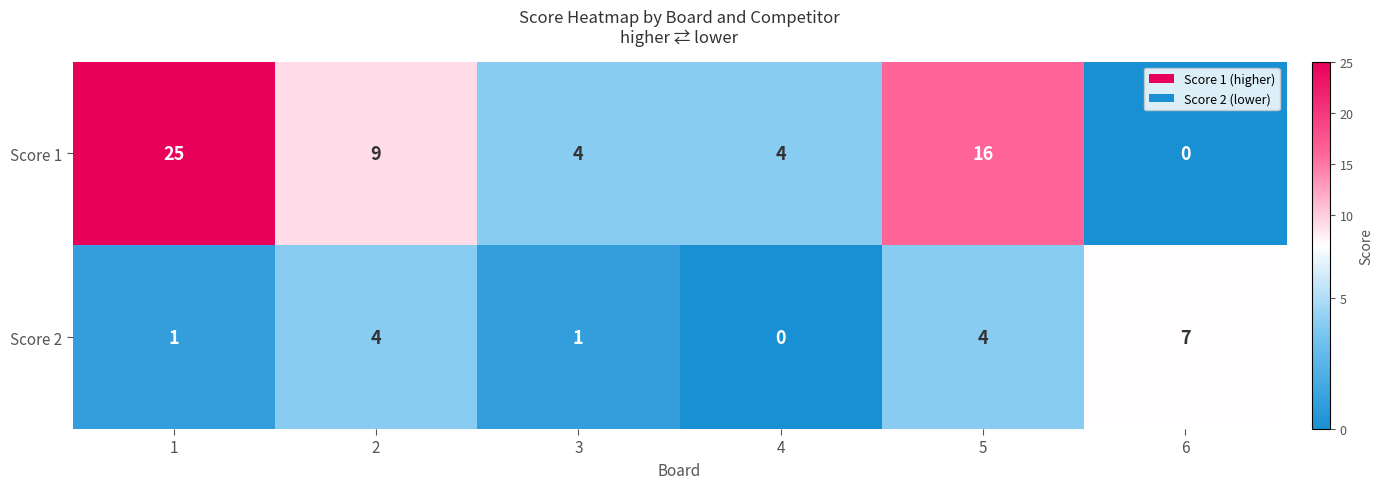

Between 3 and 5, which series saw the biggest shift?

Score 1